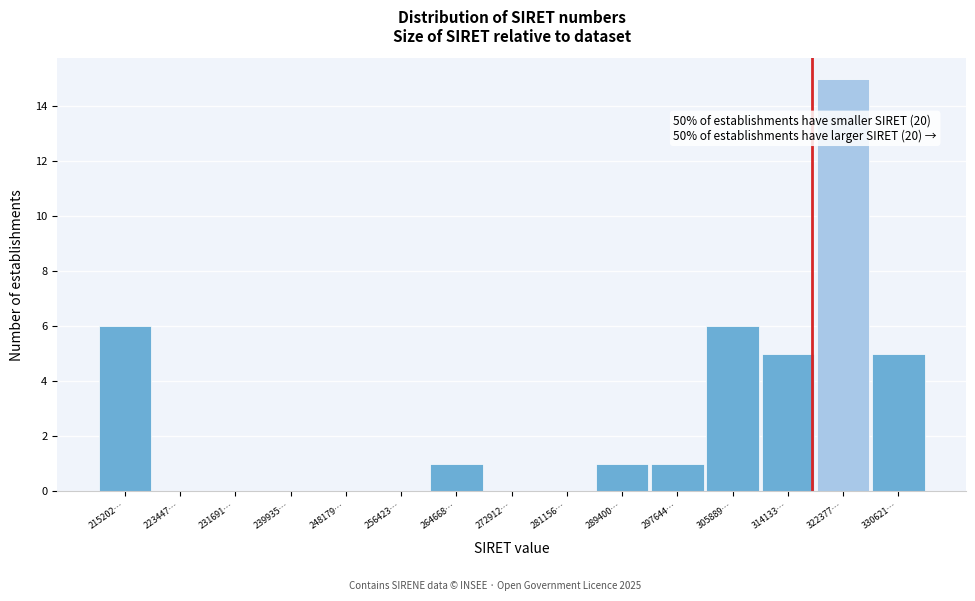

Reading right to left, extract all data points from this chart.

330621…=5	322377…=15	314133…=5	305889…=6	297644…=1	289400…=1	281156…=0	272912…=0	264668…=1	256423…=0	248179…=0	239935…=0	231691…=0	223447…=0	215202…=6